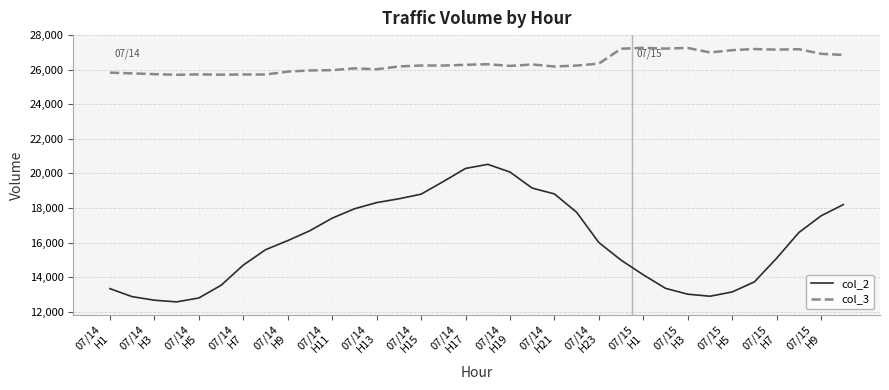

What is the difference between the maximum and minimum values in the col_2 series?

7965